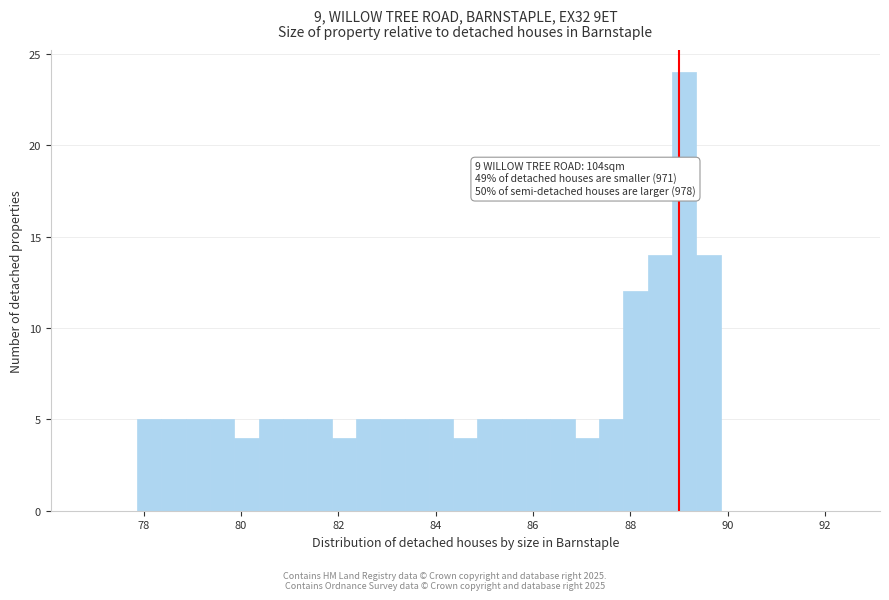

Read against the x-axis, roughly where is the centre of the tallest bar?

89.2